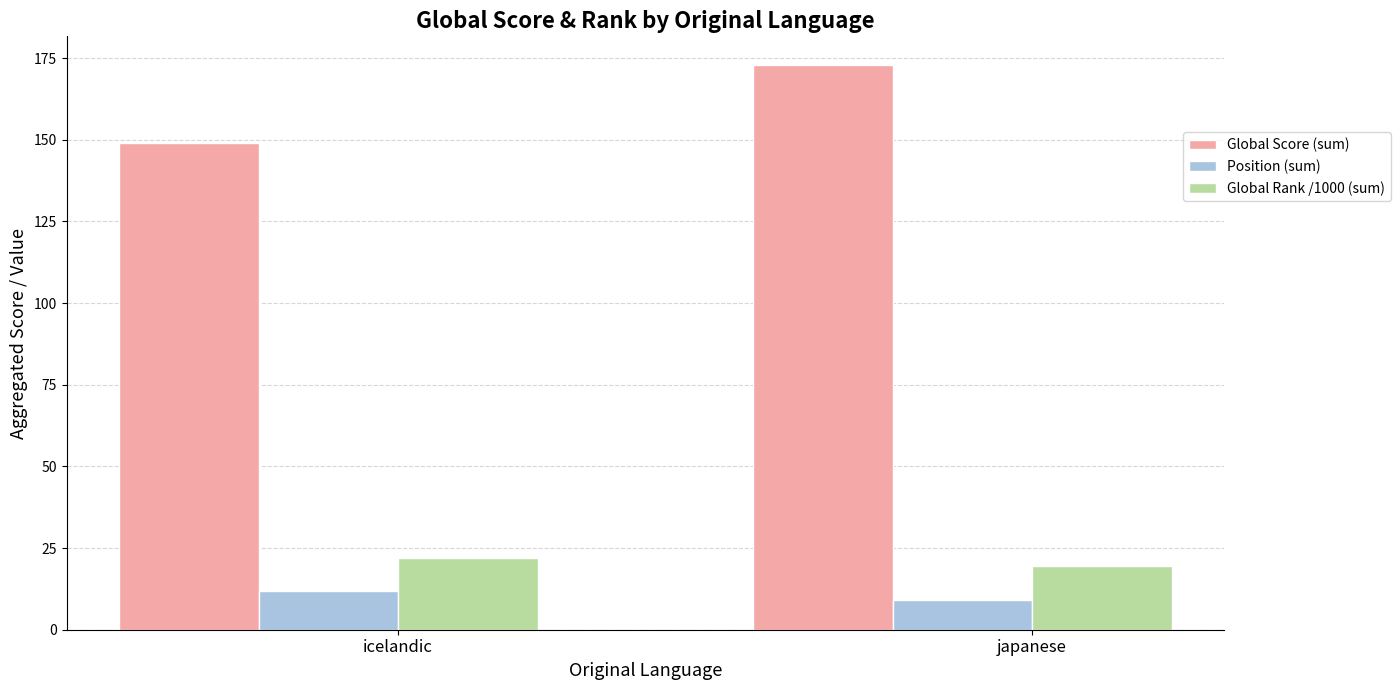

Which label corresponds to the largest value in the chart?

japanese